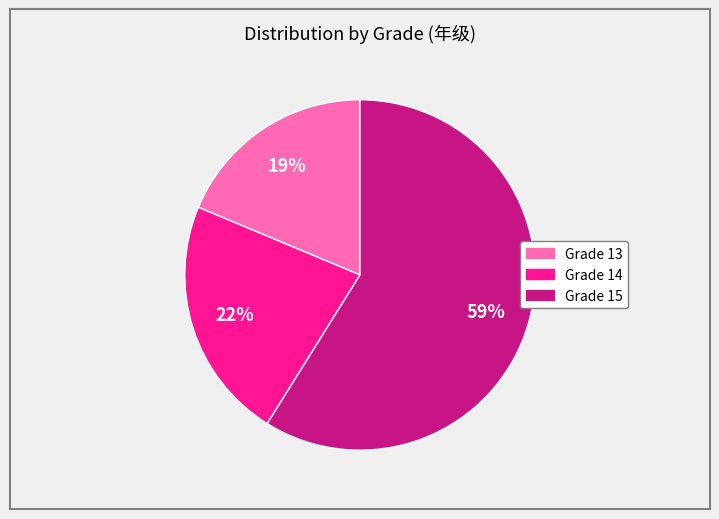

Is there a majority slice in this chart?

Yes